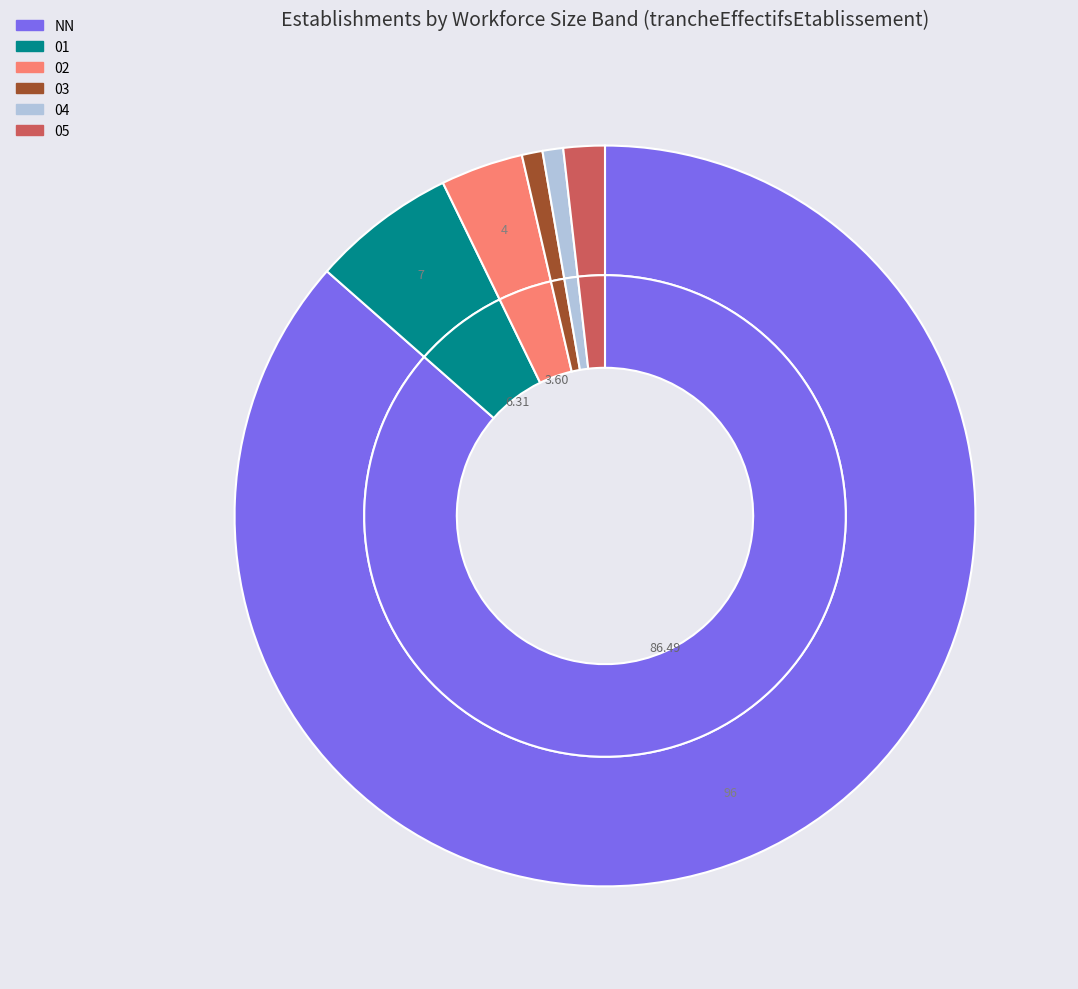

Count the number of slices in the pie.

6